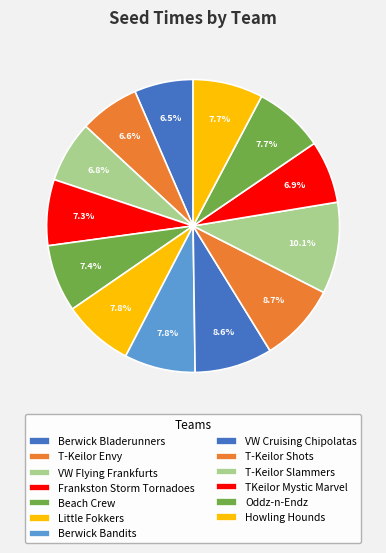

Is it true that Beach Crew is 2% of the pie?

False